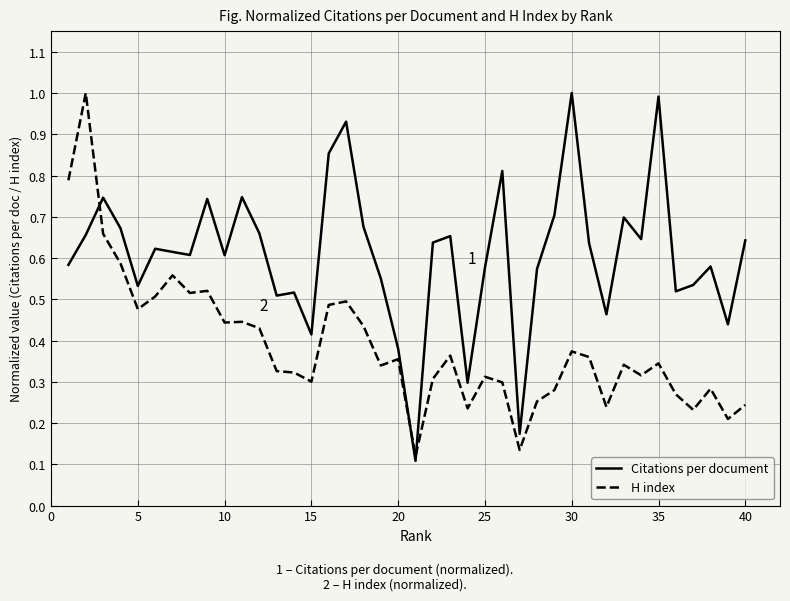

Which series has the largest total across all categories?

Citations per document